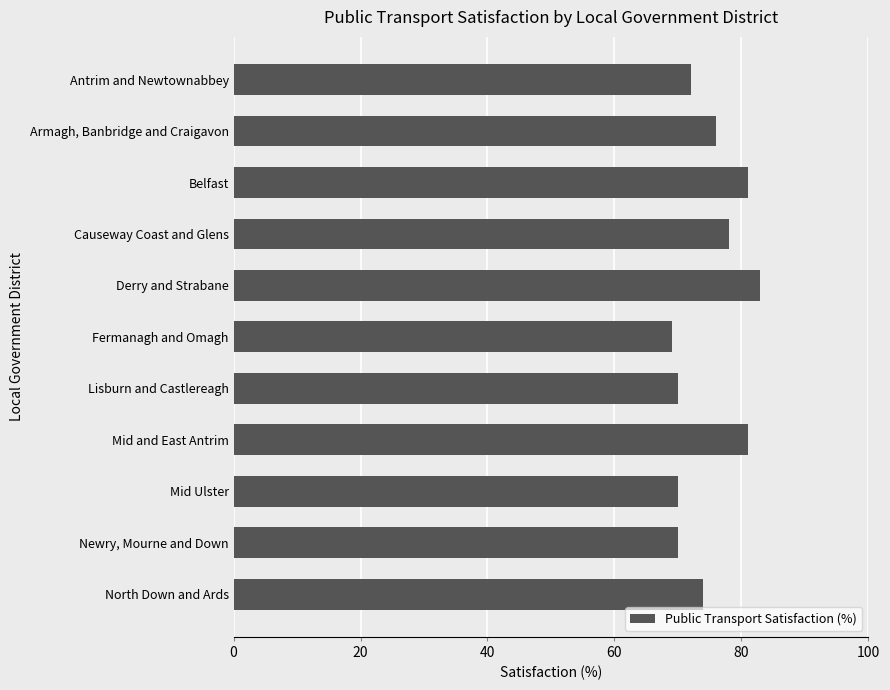

What is the difference between the maximum and minimum values?

14